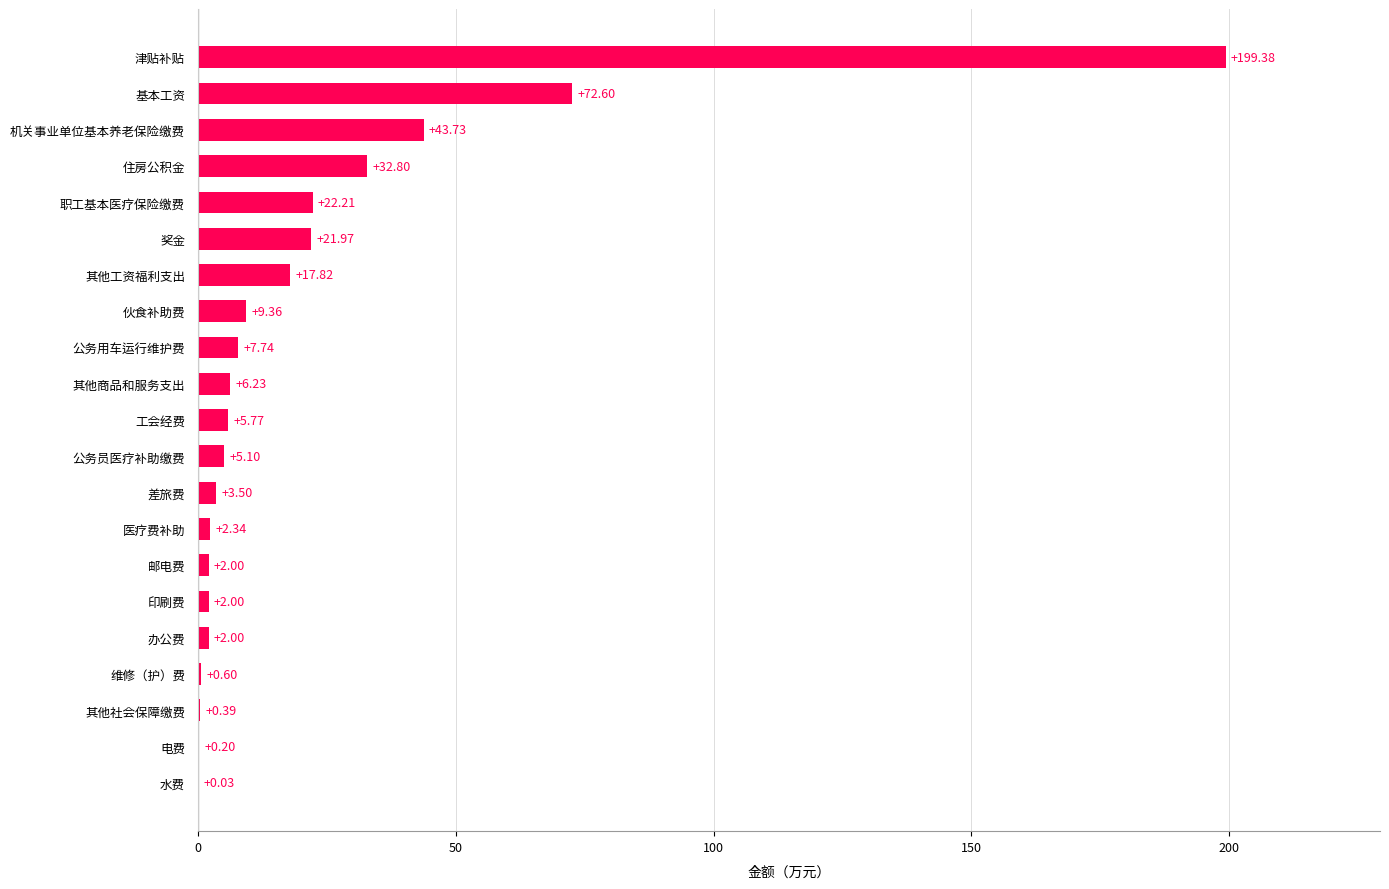

Which has a higher value, 公务用车运行维护费 or 办公费?

公务用车运行维护费